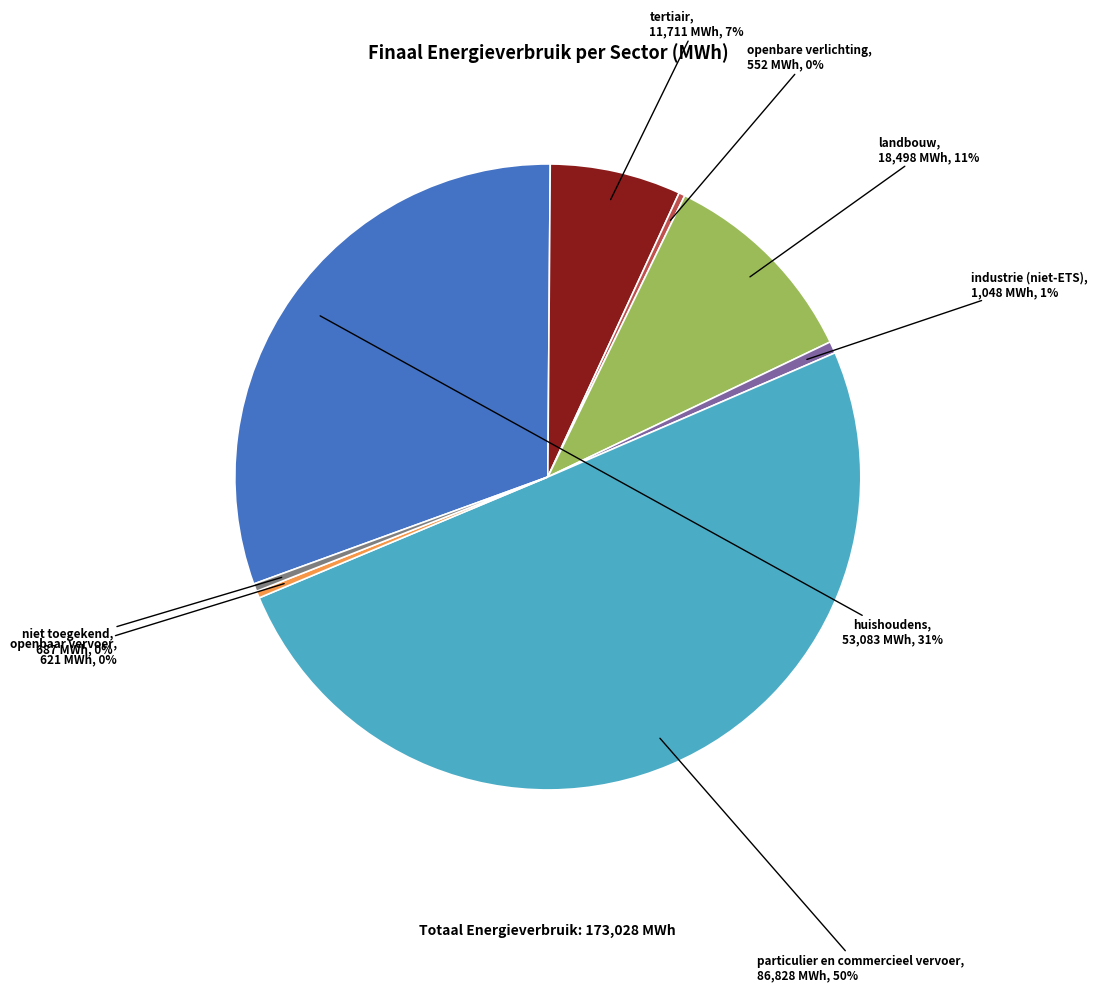

To the nearest percent, what is the average slice percentage?

12%